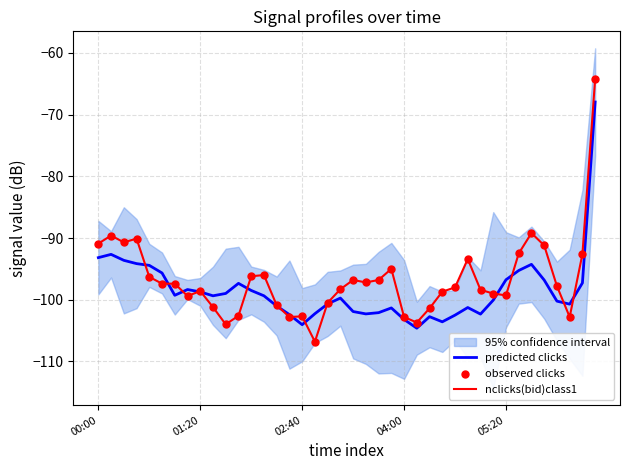

Which series reaches the minimum Y coordinate?

nclicks(bid)class1